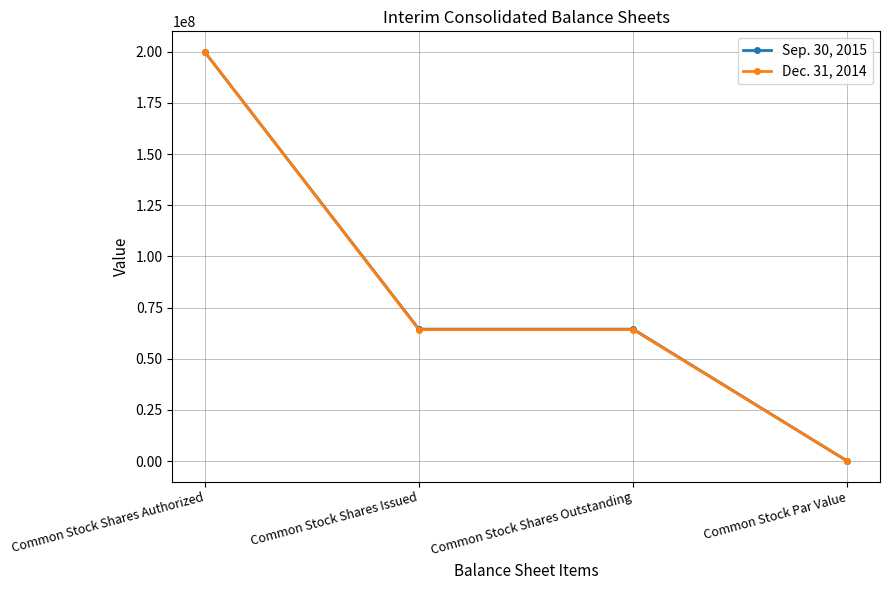

List the series in order of their overall mean, lowest first.

Dec. 31, 2014, Sep. 30, 2015